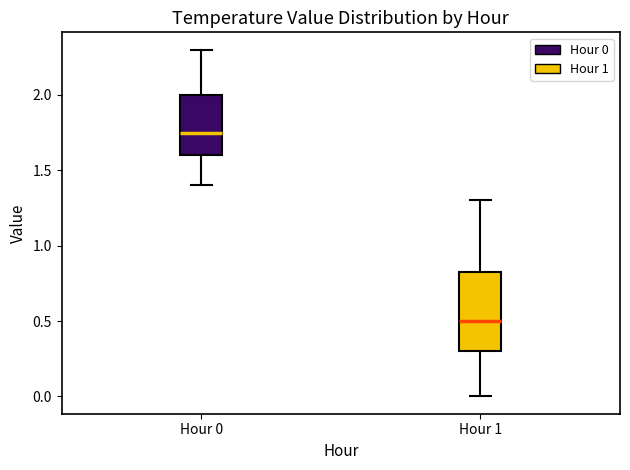

Reading left to right, transcribe this box plot: for each box, give where its median line is, the range the box spans, and where its two whiskers end, as read against the y-axis. The values are not printed on the chart, so give them approximately, as read against the axis.

Hour 0: median 1.75, box 1.60 to 2.00, whiskers 1.40 to 2.30
Hour 1: median 0.50, box 0.30 to 0.85, whiskers 0.00 to 1.30